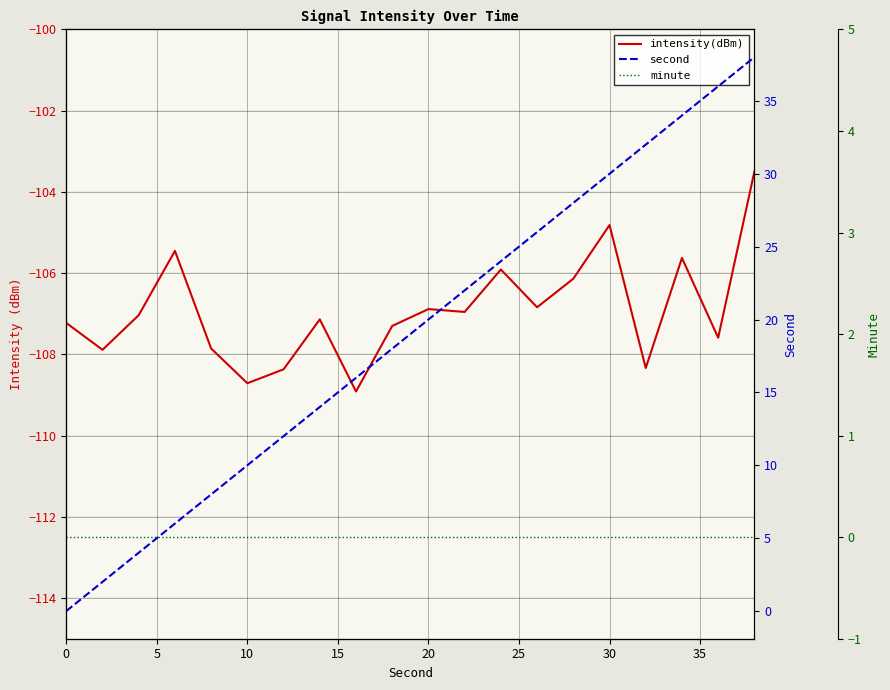

How many categories are shown in the chart?

20